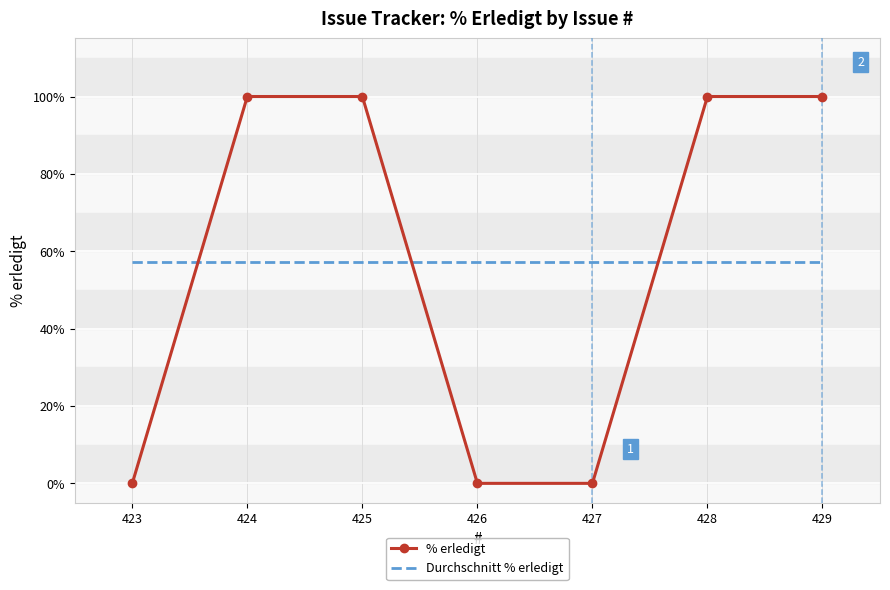

What are all the series names shown in the legend?

% erledigt, Durchschnitt % erledigt